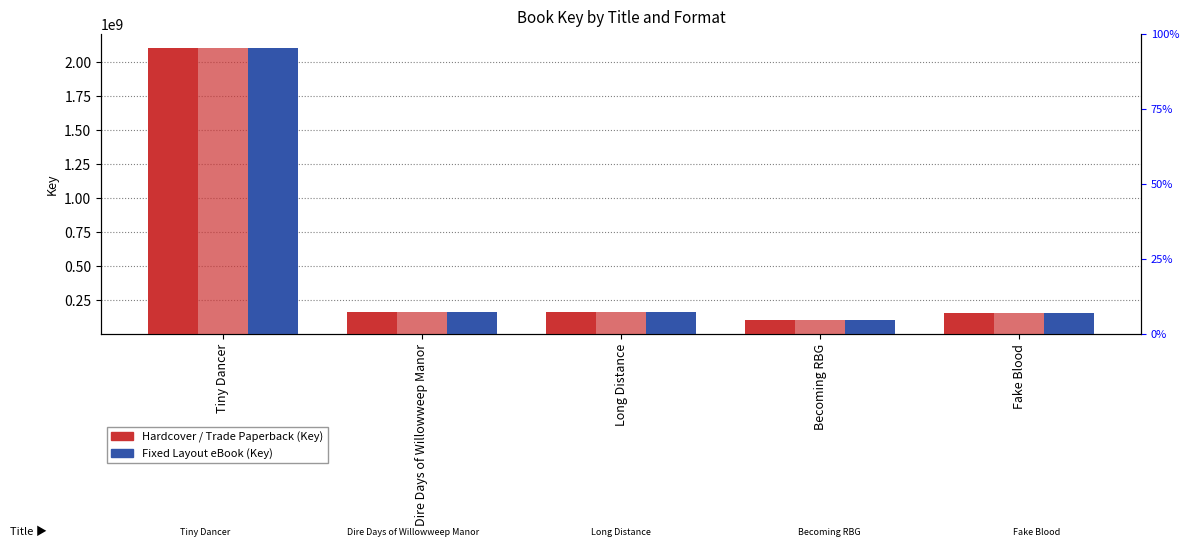

How many groups of bars are there?

5